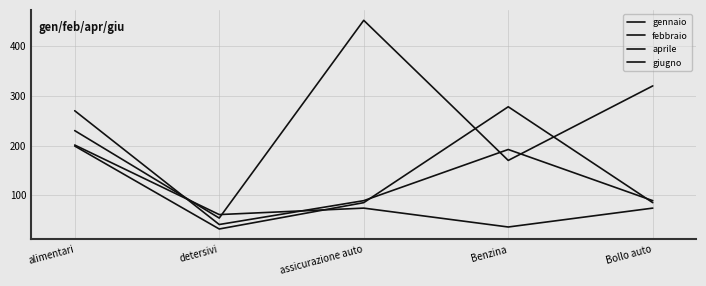

What is the difference between the maximum and minimum values in the gennaio series?

398